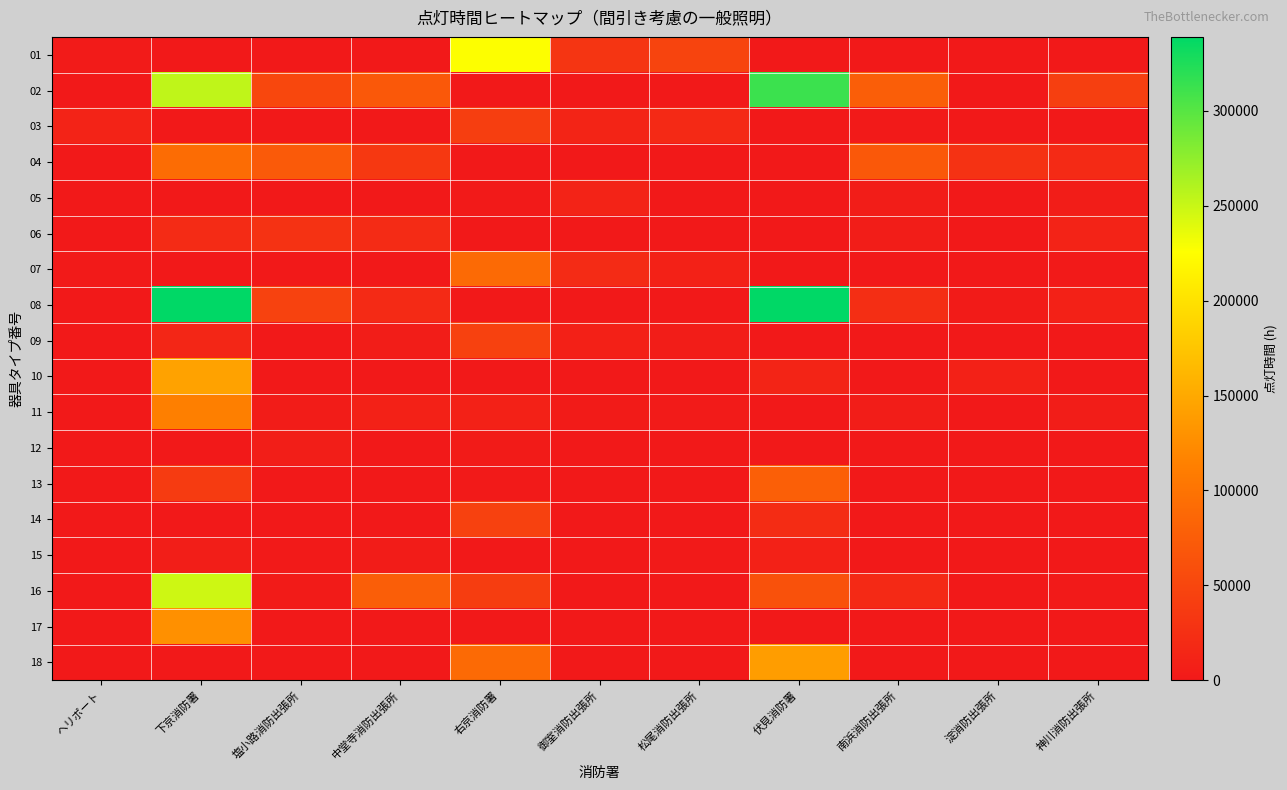

Which has a higher value, 神川消防出張所 or 淀消防出張所?

神川消防出張所